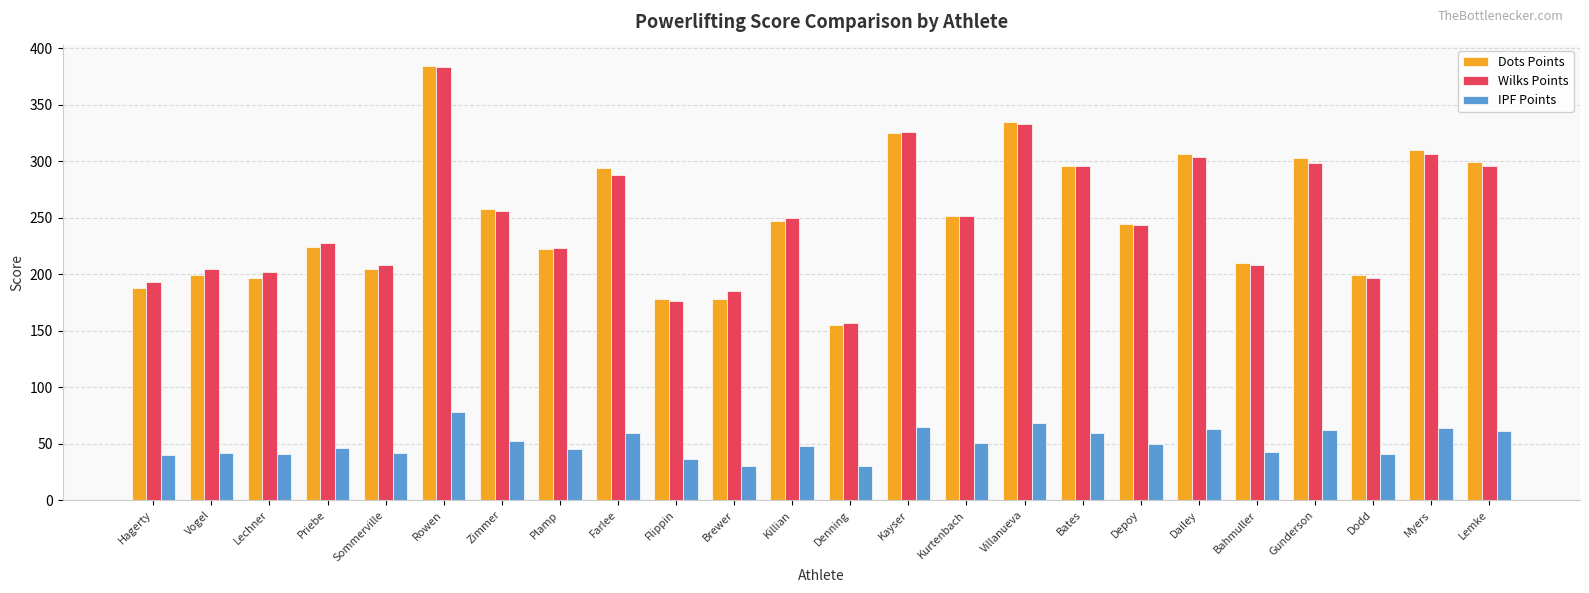

What is the difference between the Dots Points values at Myers and Killian?

62.8